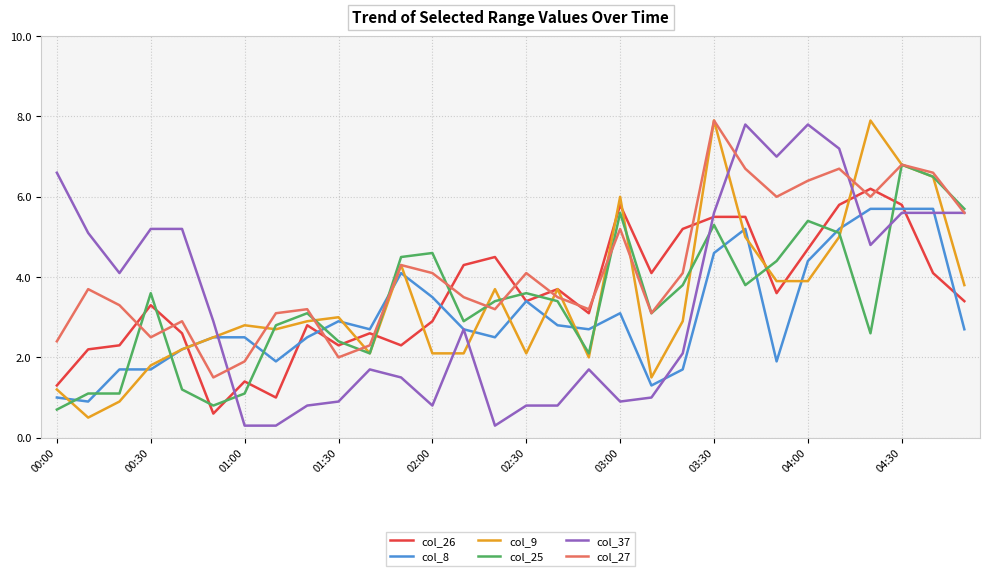

What is the minimum value for col_26?

0.6